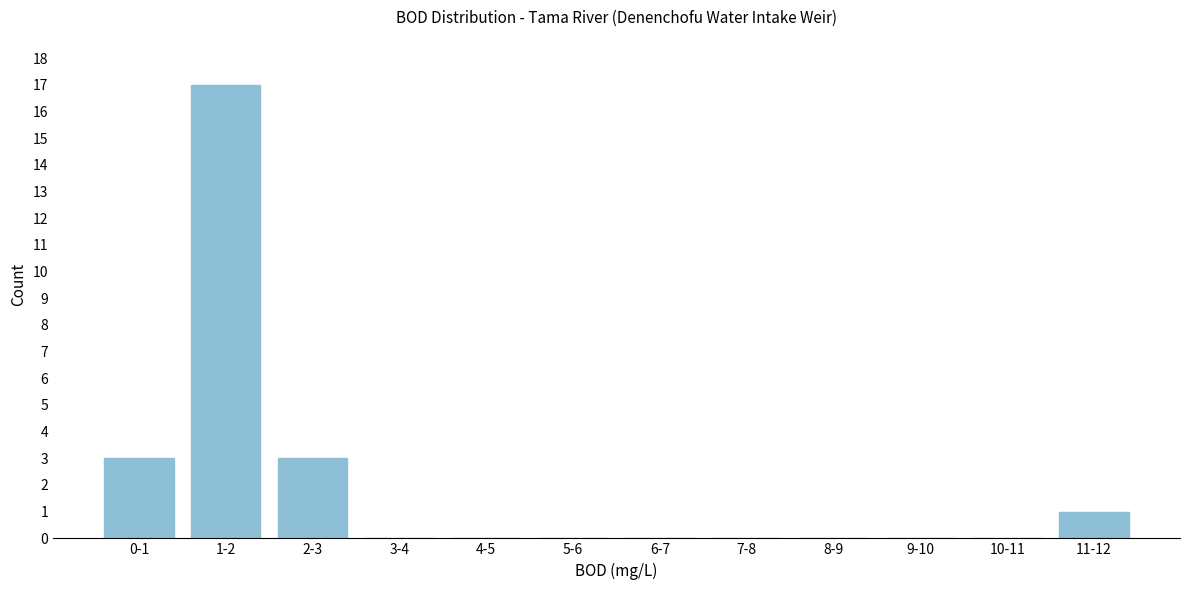

Reading right to left, transcribe all the data shown in this chart.

11-12=1	10-11=0	9-10=0	8-9=0	7-8=0	6-7=0	5-6=0	4-5=0	3-4=0	2-3=3	1-2=17	0-1=3